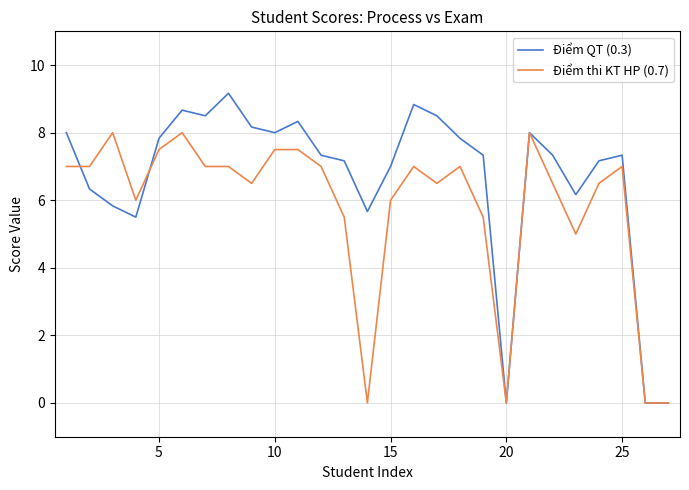

What is the sum of all Điểm QT (0.3) values?

180.0